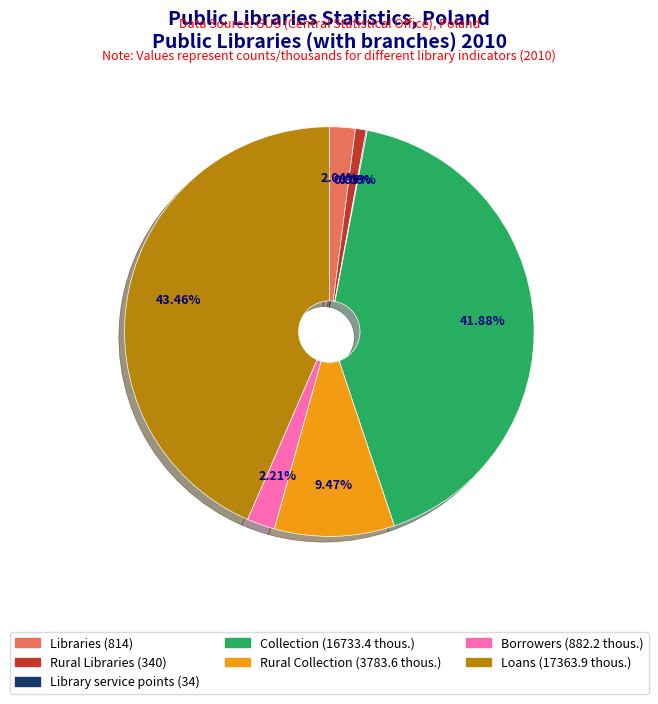

Combined, do Libraries (814) and Rural Collection (3783.6 thous.) account for over 50%?

No